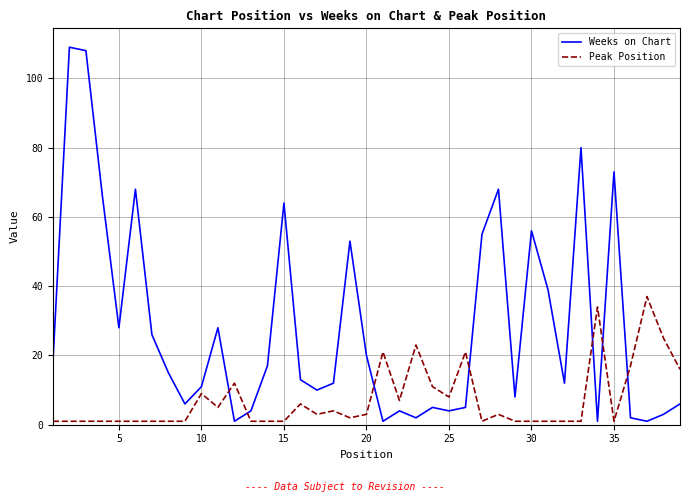

Rank the series by their average value, from lowest to highest.

Peak Position, Weeks on Chart